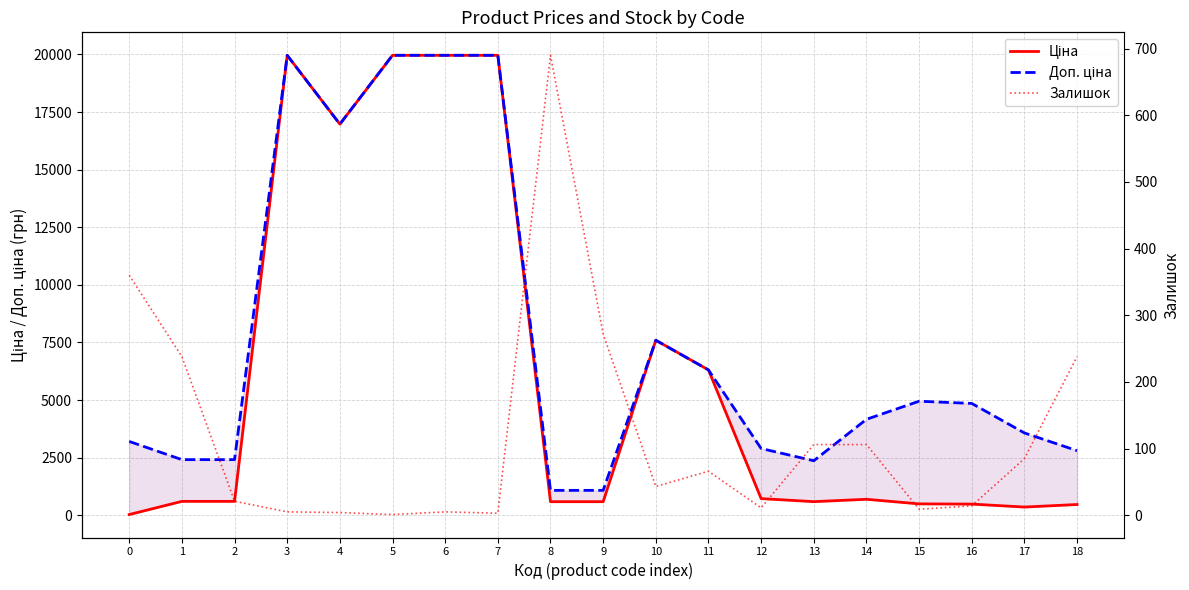

Reading left to right, list all the values displayed in this chart.

Ціна: 32.0	603.7	603.7	19964.2	16976.3	19964.2	19964.2	19964.2	589.9	589.9	7596.5	6308.8	724.5	591.6	694.3	495.0	485.4	357.4	467.3
Доп. ціна: 3205.0	2414.8	2414.8	19964.2	16976.3	19964.2	19964.2	19964.2	1081.7	1081.7	7596.5	6308.8	2897.8	2366.5	4165.6	4950.4	4853.8	3573.9	2803.6
Залишок: 360.0	238.0	21.0	5.0	4.0	1.0	5.0	3.0	690.0	272.0	43.0	66.0	11.0	106.0	106.0	9.0	14.0	85.0	238.0